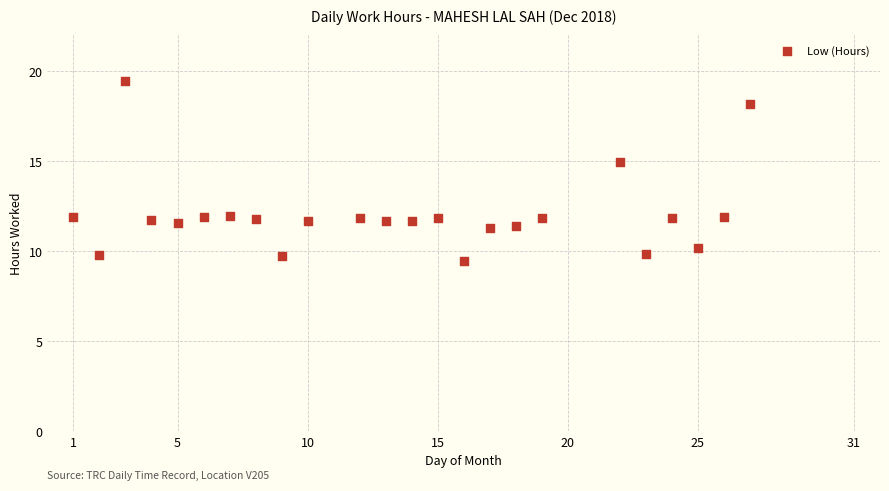

What is the range of Y values (max minus min)?

10.0